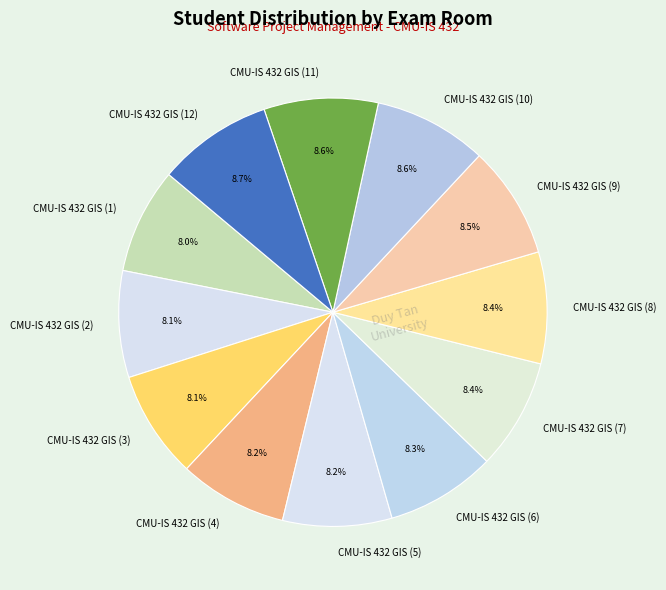

Is there any slice that represents more than half of the pie?

No